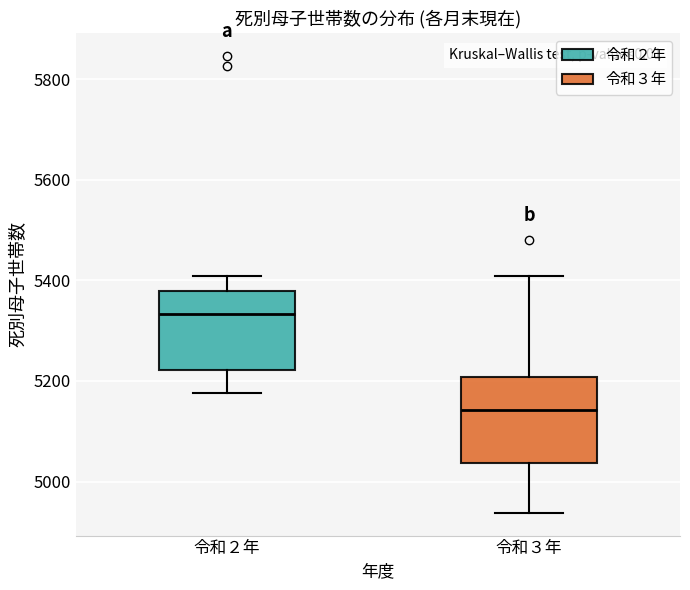

Reading left to right, transcribe this box plot: for each box, give where its median line is, the range the box spans, and where its two whiskers end, as read against the y-axis. The values are not printed on the chart, so give them approximately, as read against the axis.

令和２年: median 5340, box 5220 to 5380, whiskers 5180 to 5400
令和３年: median 5140, box 5040 to 5200, whiskers 4940 to 5400